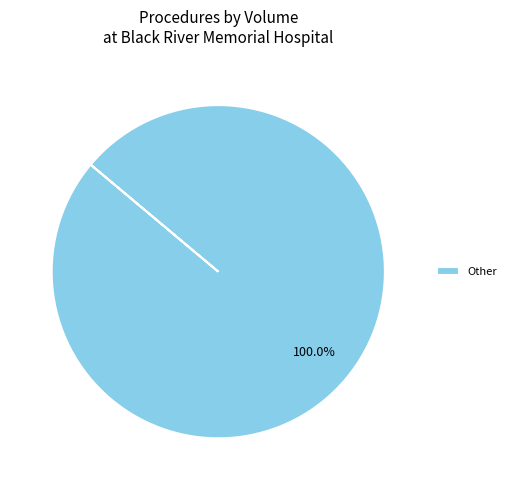

Count the number of slices in the pie.

1